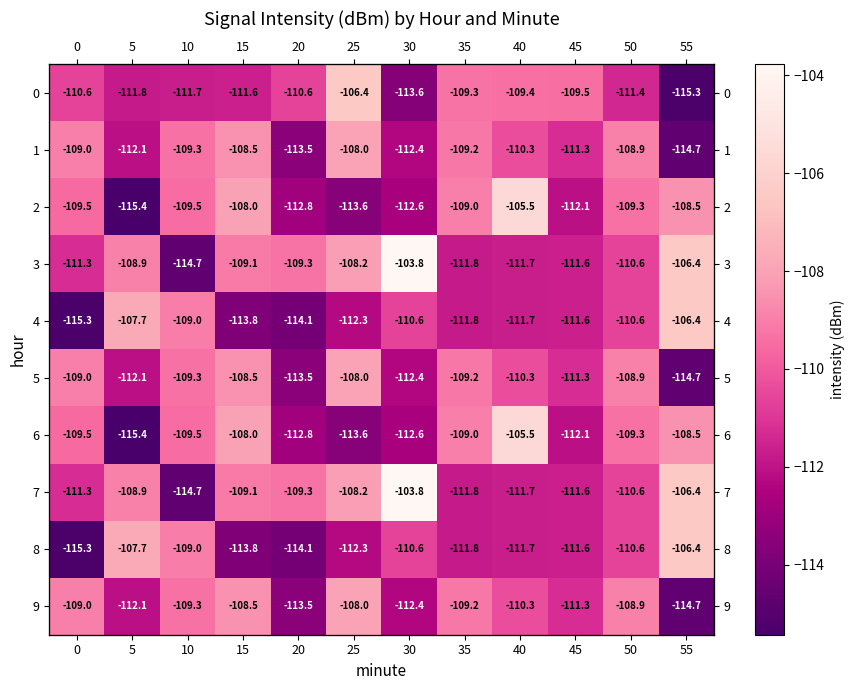

Between 50 and 55, which is larger?

50